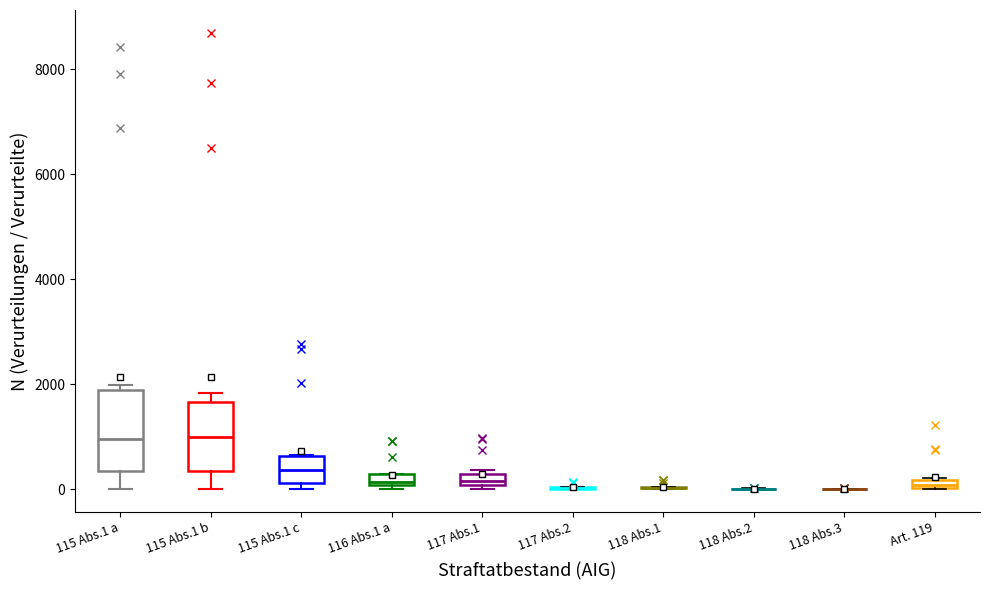

Which box is the tallest, from its lower edge to its upper edge?

115 Abs.1 a